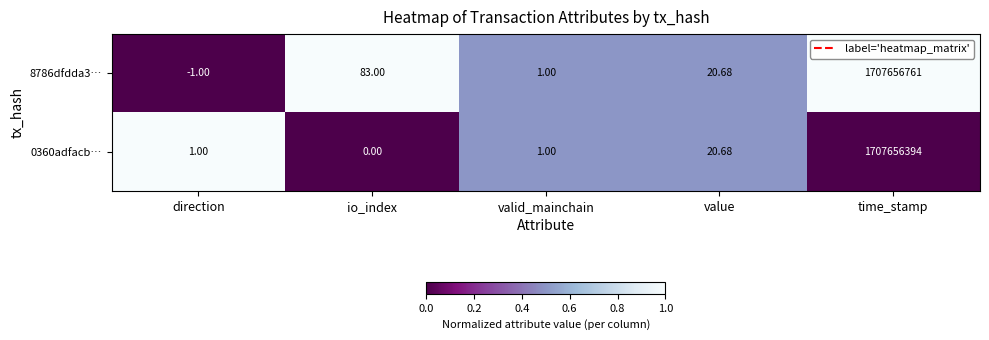

Is the value of 8786dfdda3… at io_index greater than the value of 0360adfacb… at value?

Yes